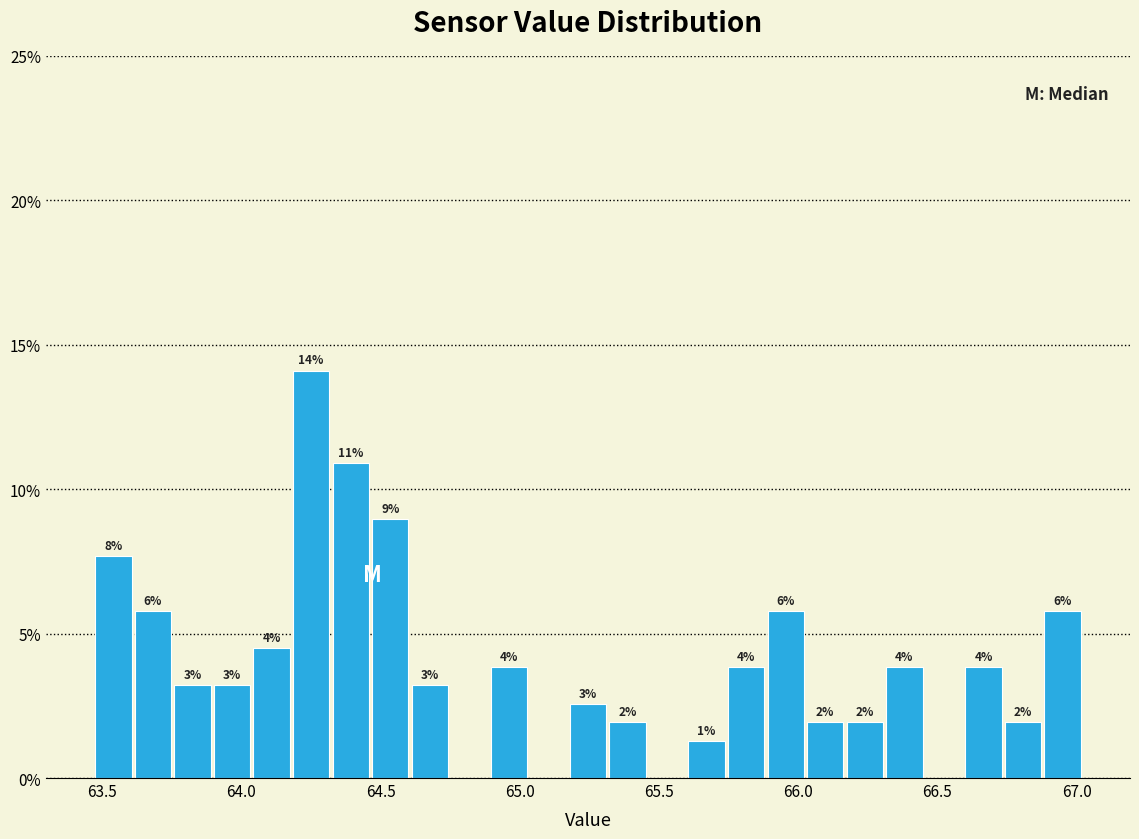

Read against the x-axis, roughly where is the centre of the tallest bar?

64.25